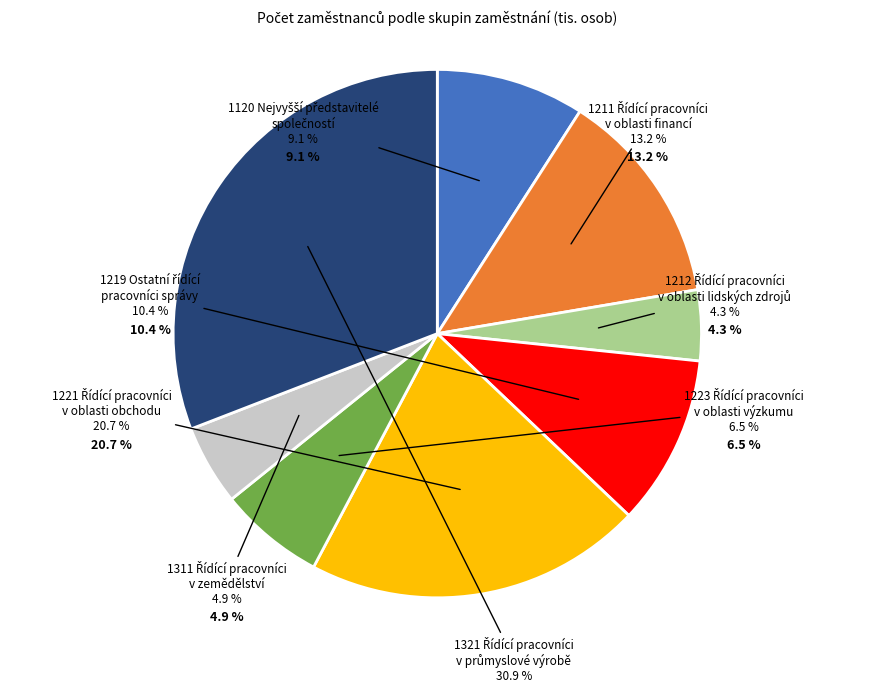

What portion of the pie excludes 1223 Řídící pracovníci
v oblasti výzkumu?

93.5%